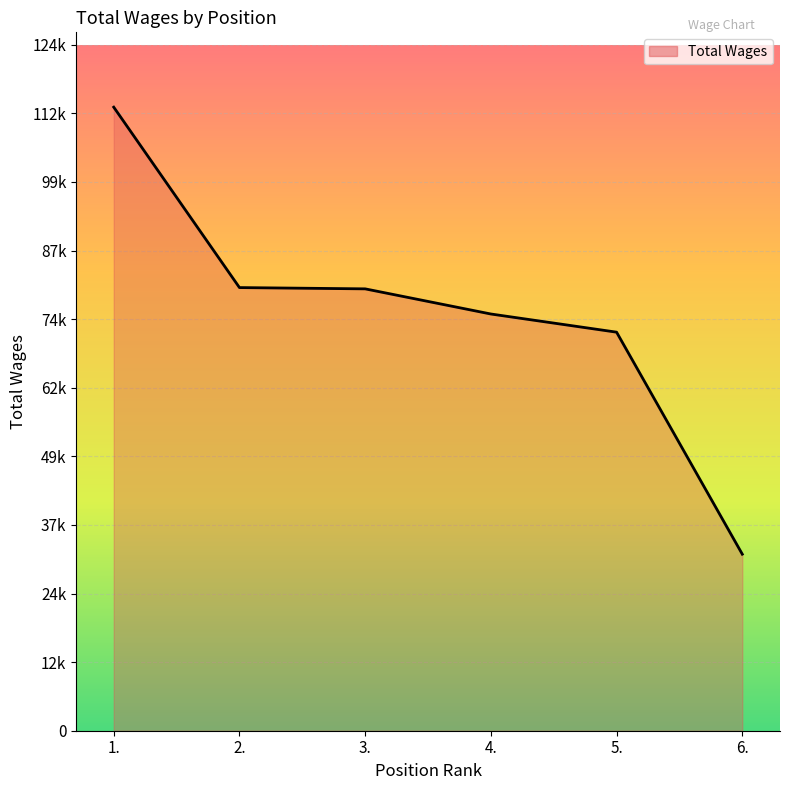

What is the change in value from 1. to 3.?

-33051